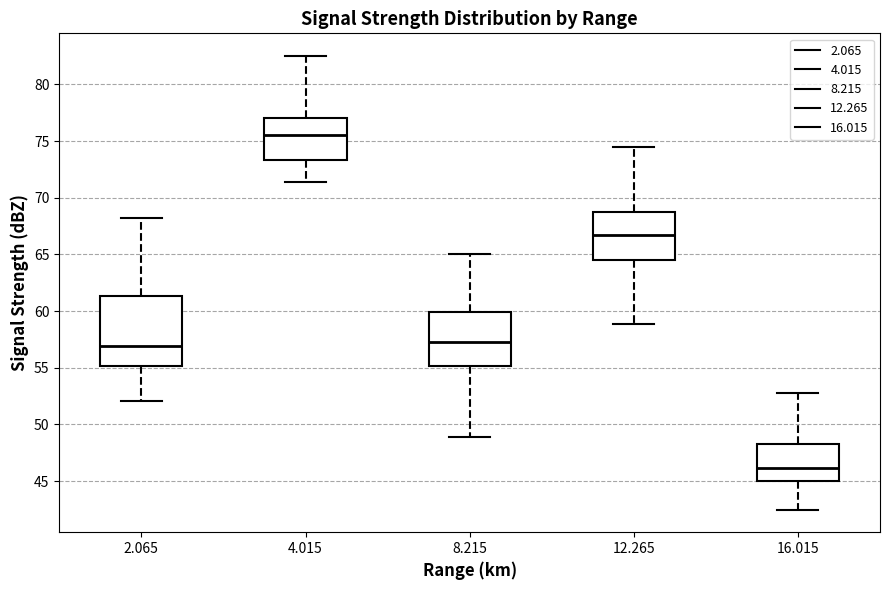

Where is the upper edge of the box at x = 4.015 on the y-axis? The values are not printed on the chart, so give them approximately, as read against the axis.

77.0